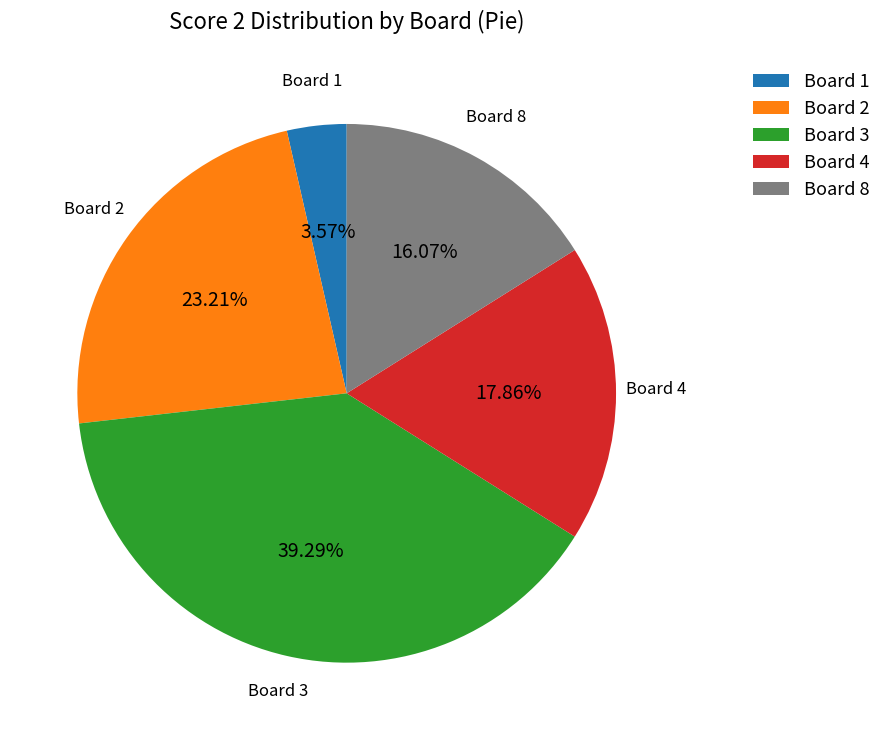

Combined, do Board 8 and Board 2 account for over 50%?

No